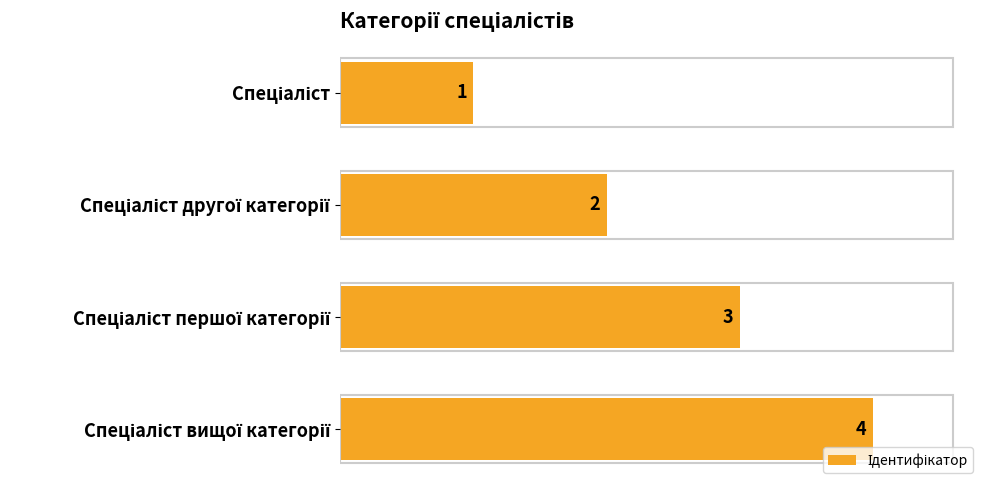

What is the difference between the maximum and minimum values?

3